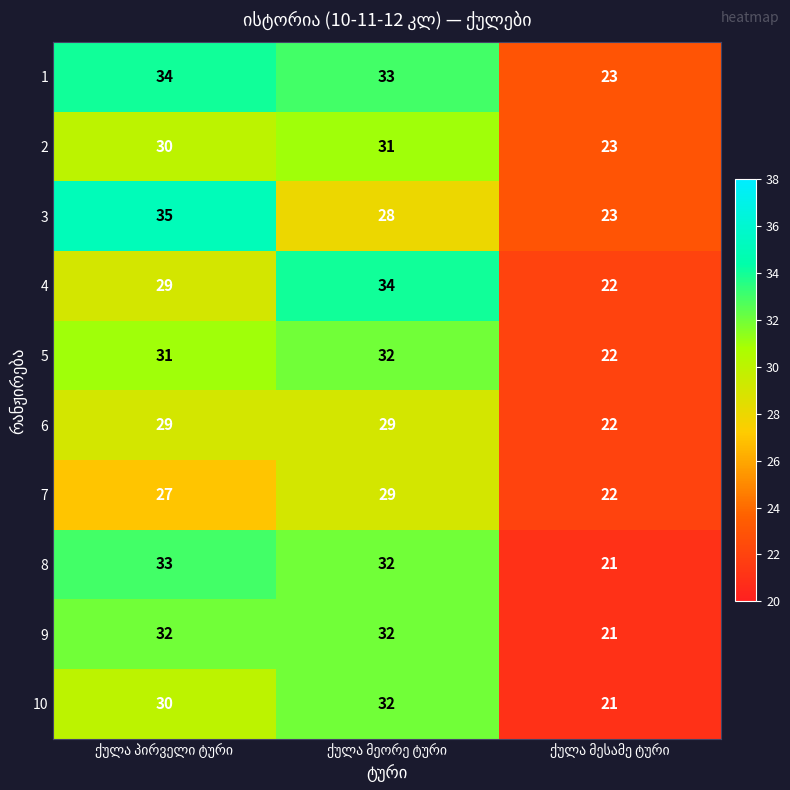

What is the maximum value shown in the chart?

35